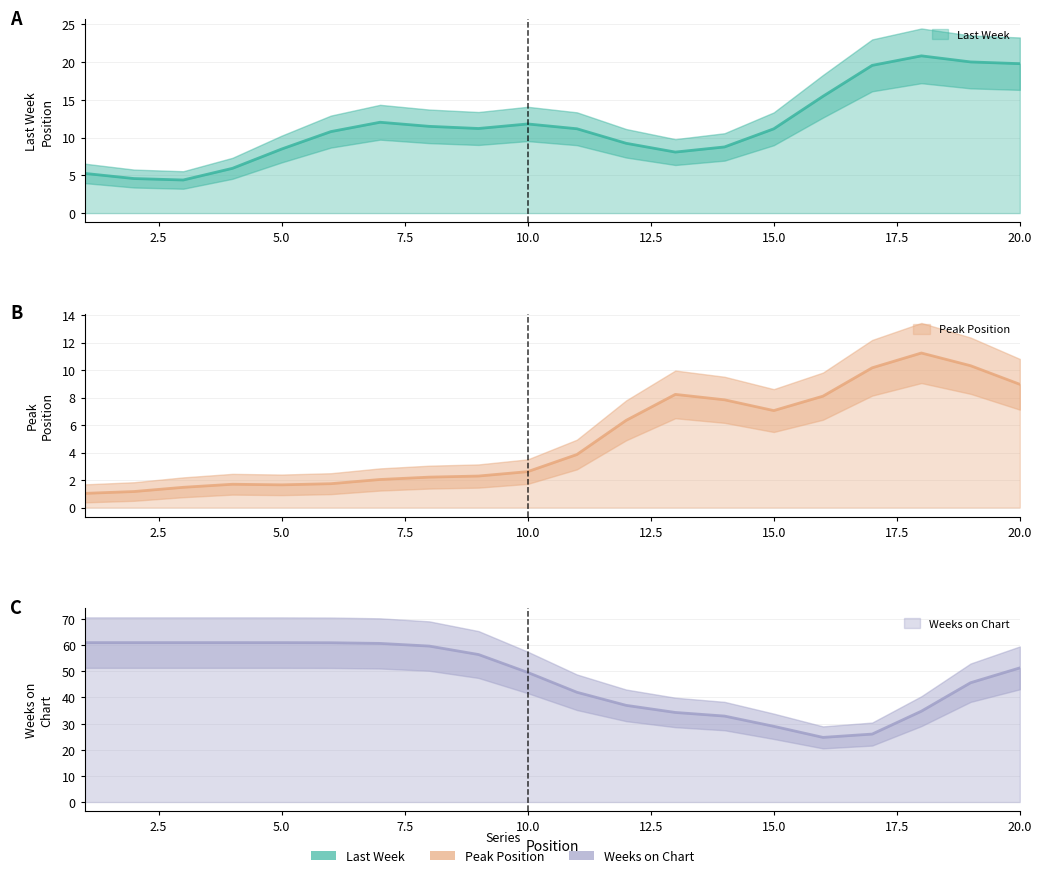

Where is the first local minimum for Last Week?

3